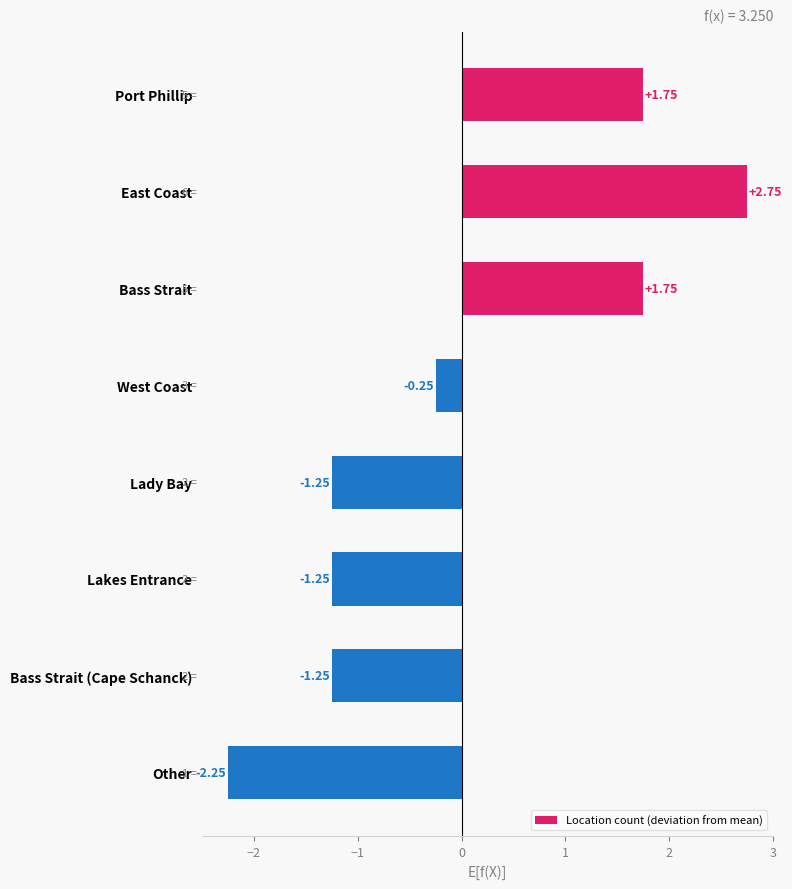

Does the chart contain stacked bars?

No